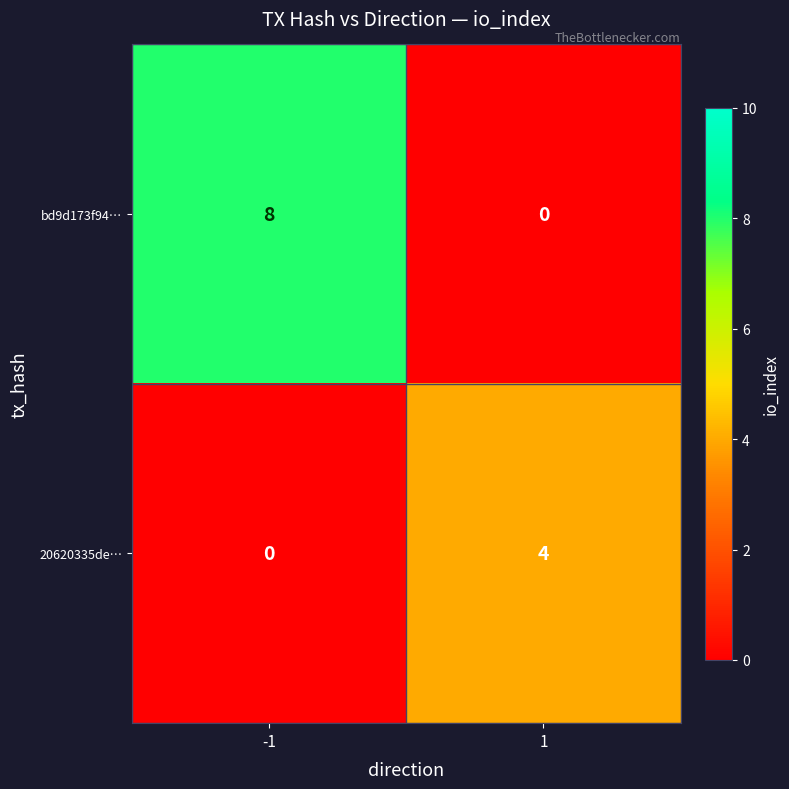

True or false: 20620335de… has a value of 0 at -1.

True